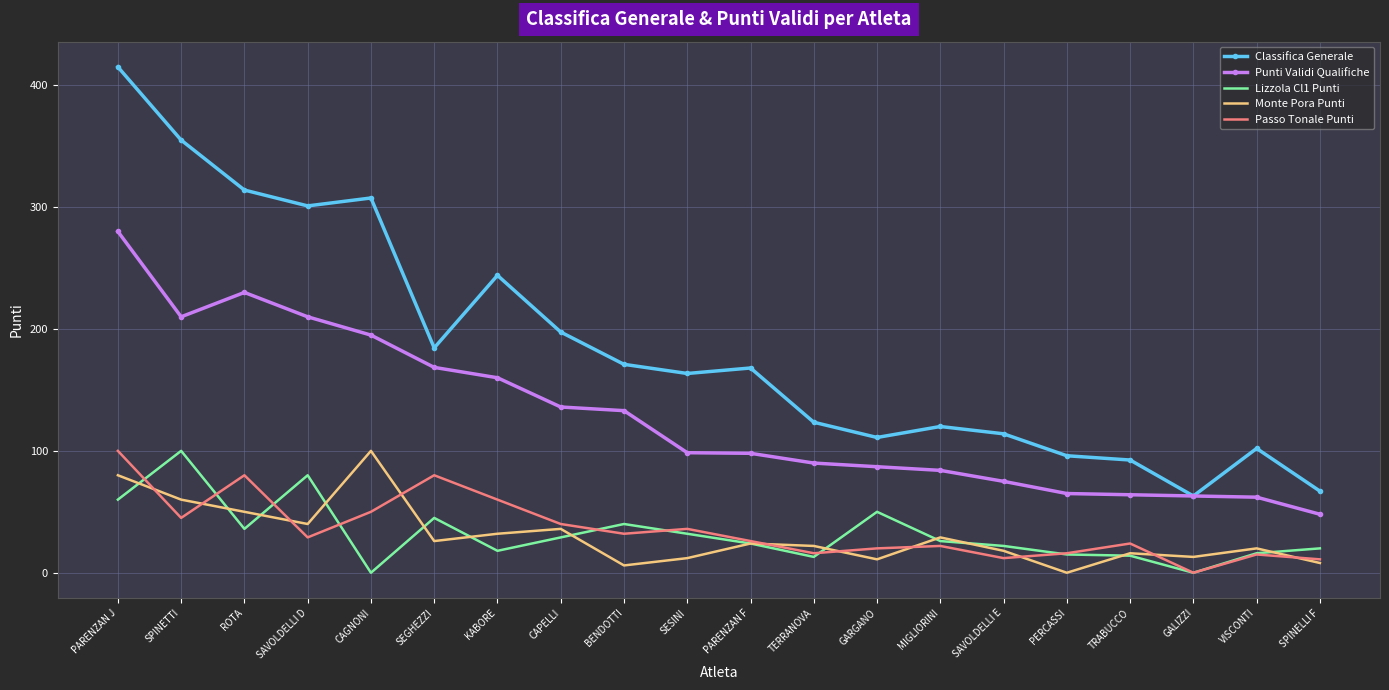

Is the value of Monte Pora Punti at BENDOTTI greater than the value of Lizzola Cl1 Punti at GARGANO?

No